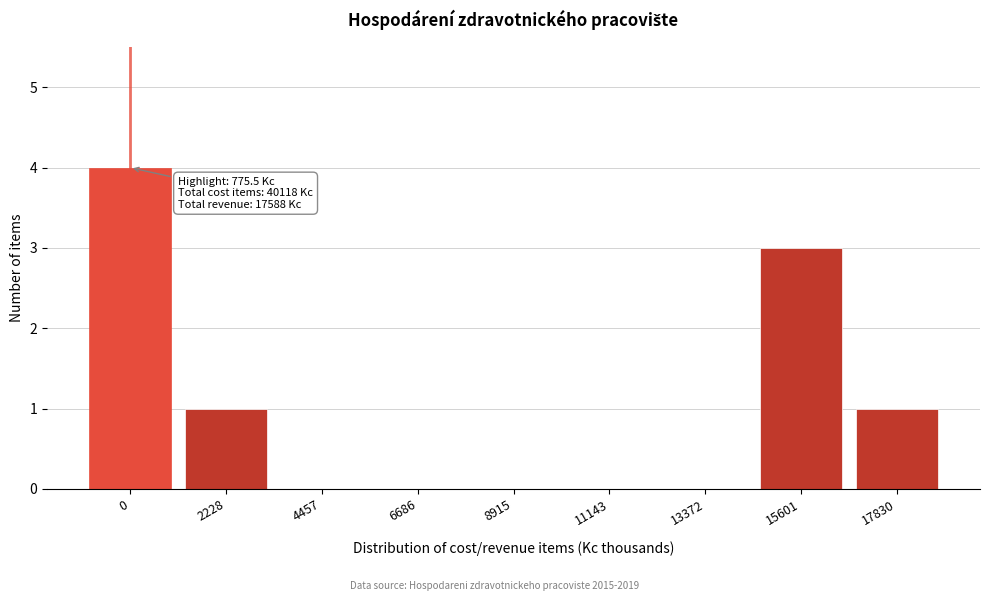

Reading left to right, list all the values displayed in this chart.

0=4	2228=1	4457=0	6686=0	8915=0	11143=0	13372=0	15601=3	17830=1